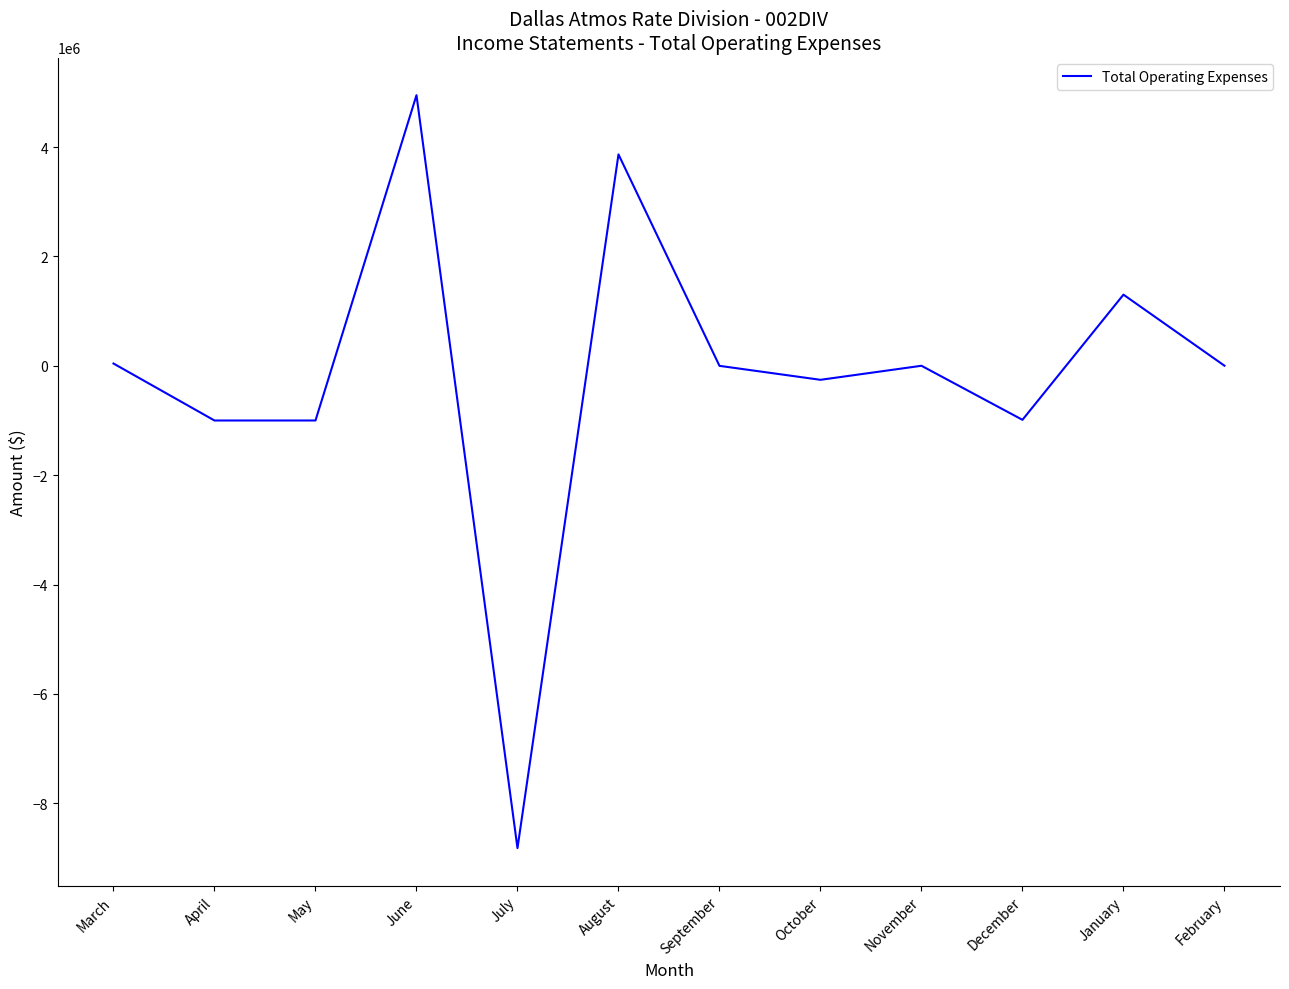

What is the sum of the values at July and November?

-8818882.2